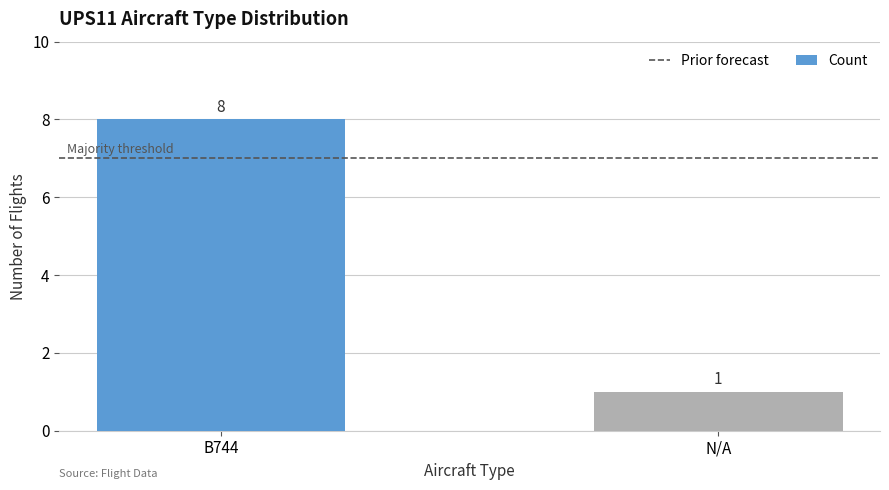

What is the label of the 1st bar from the right?

N/A